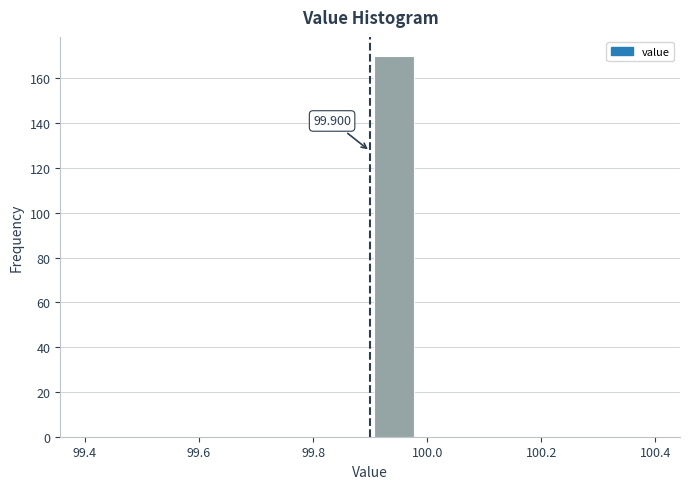

Which range on the x-axis has the tallest bar?

99.90 to 99.98